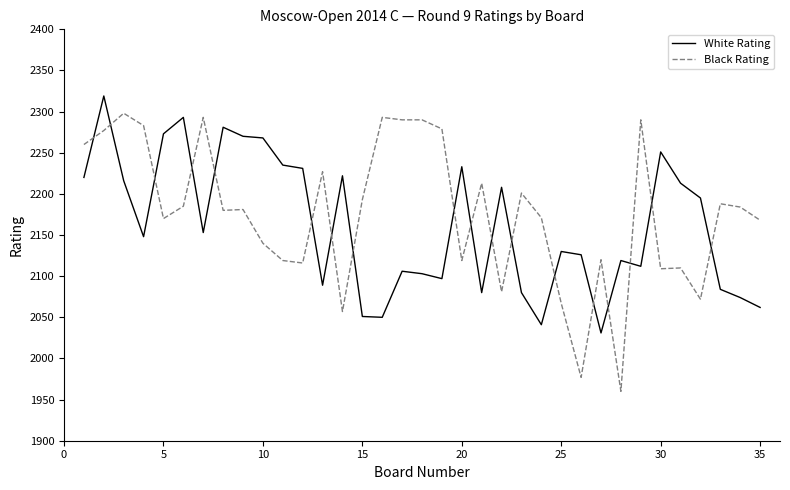

What are all the series names shown in the legend?

White Rating, Black Rating